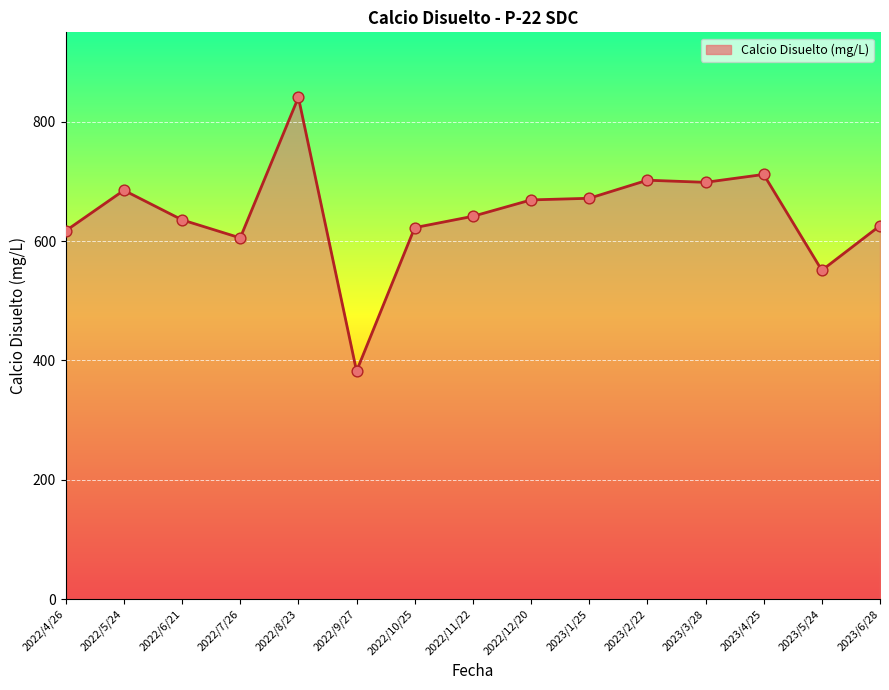

What is the change in value from 2022/7/26 to 2023/1/25?

+66.4